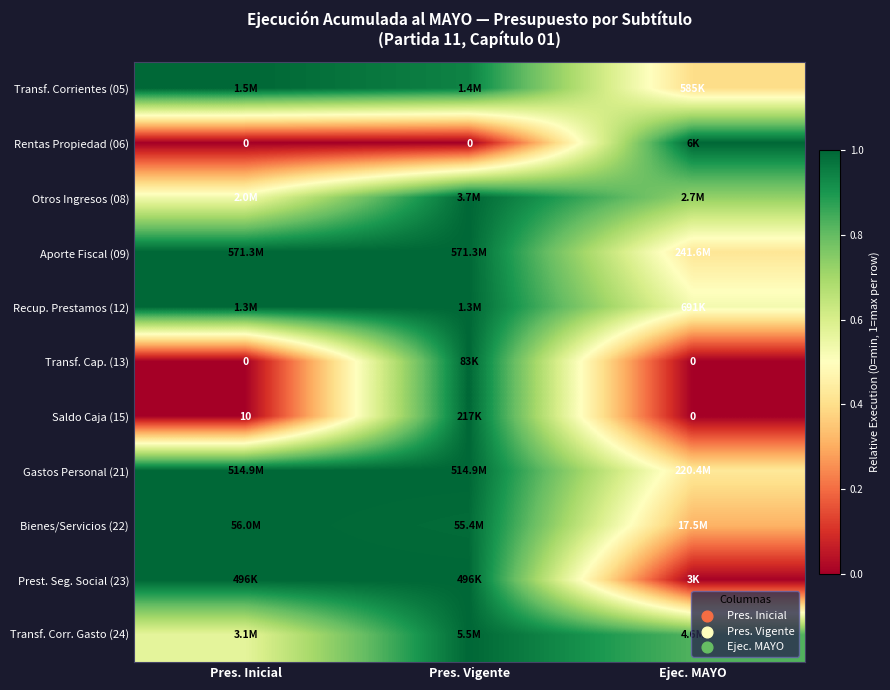

Where is Transf. Corrientes (05) nearest to the value 0?

Ejec. MAYO